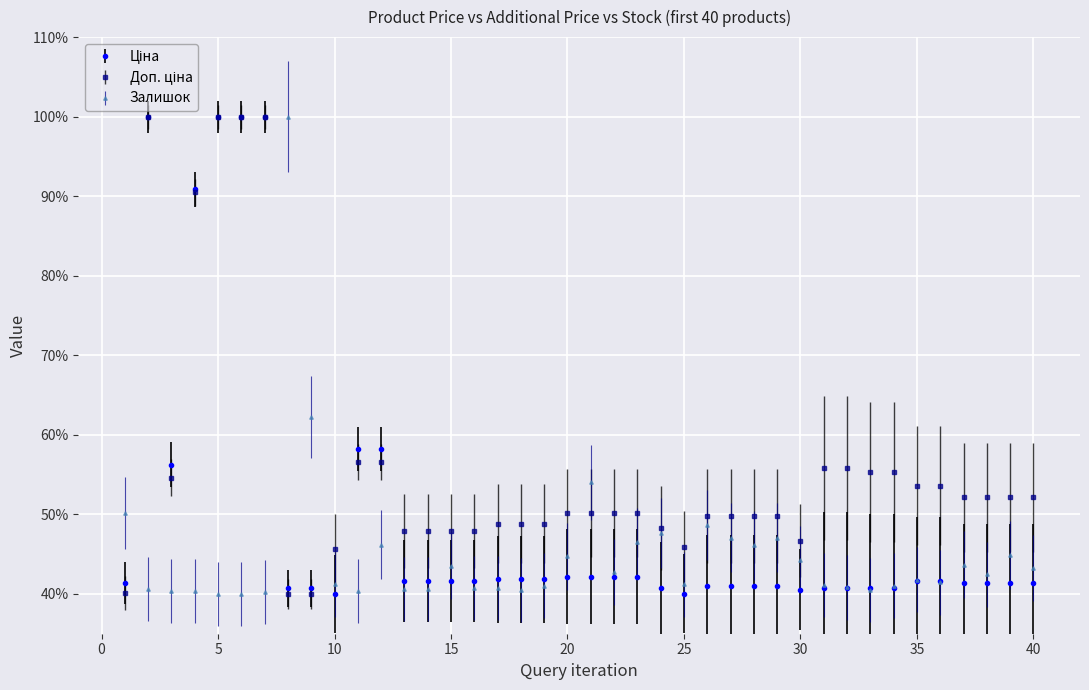

What is the greatest value displayed?

100.0